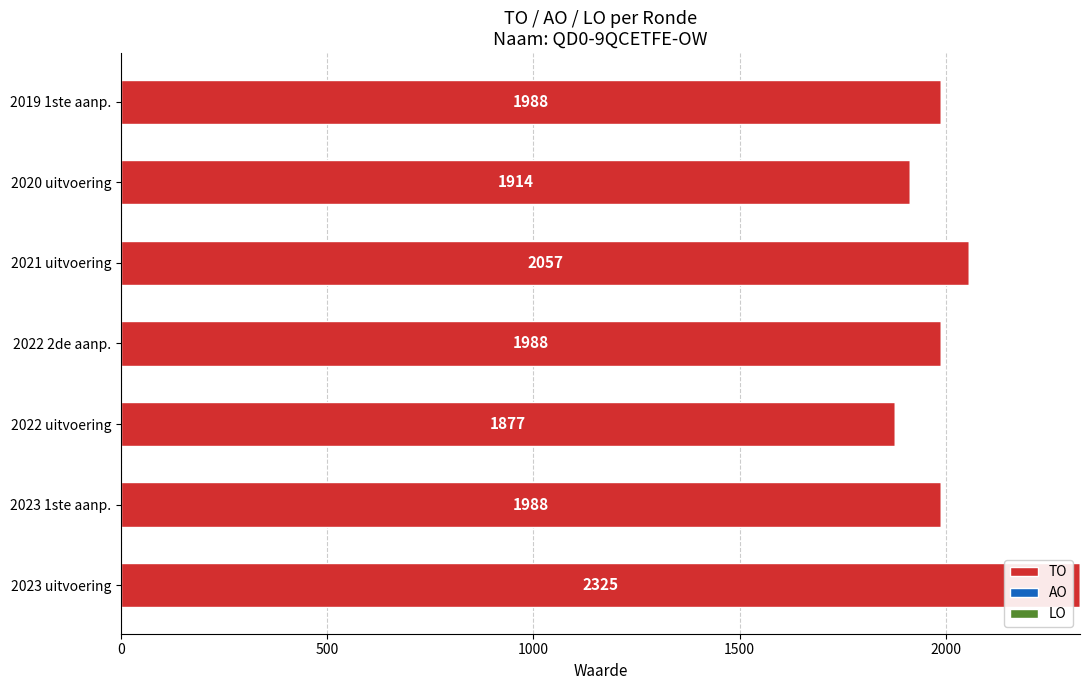

Reading bottom to top, what are all the values shown in this chart?

2325	1988	1877	1988	2057	1914	1988